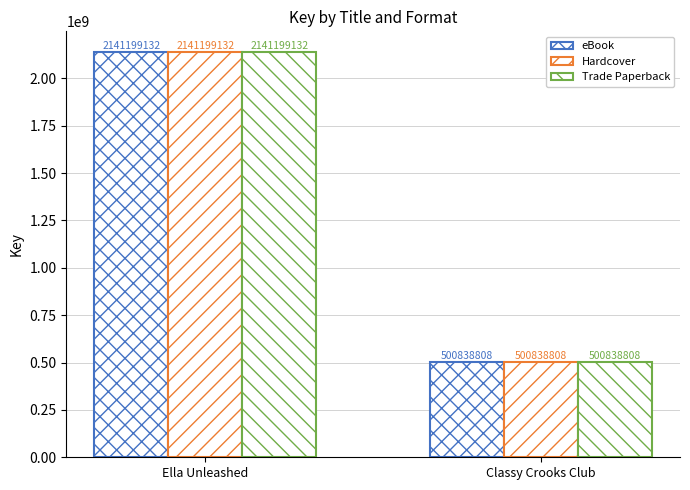

How many groups of bars are there?

2